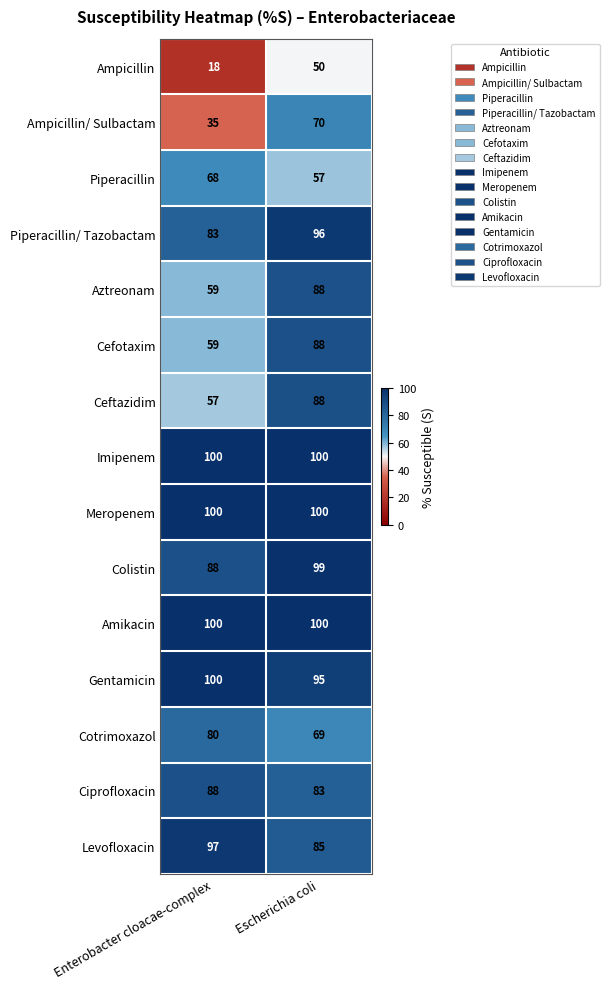

Count the number of data series in this chart.

15